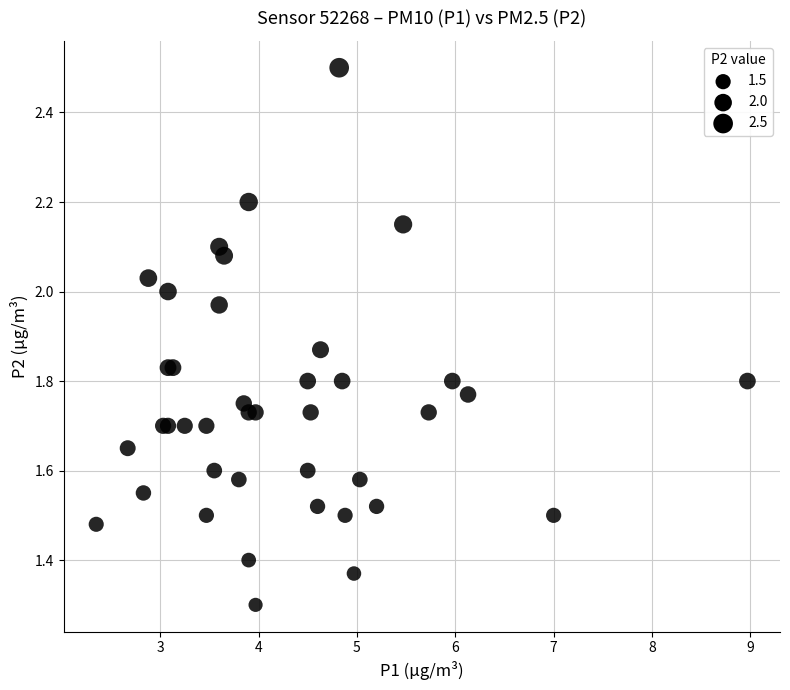

What Y value in the scatter plot is closest to 1?

1.3